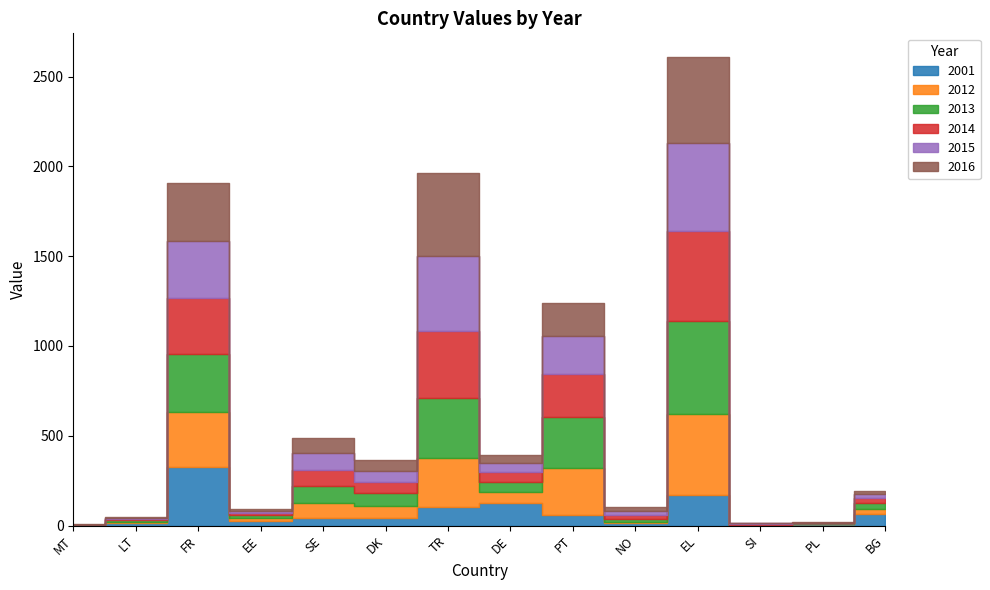

How many values in the 2012 series exceed 60?

6